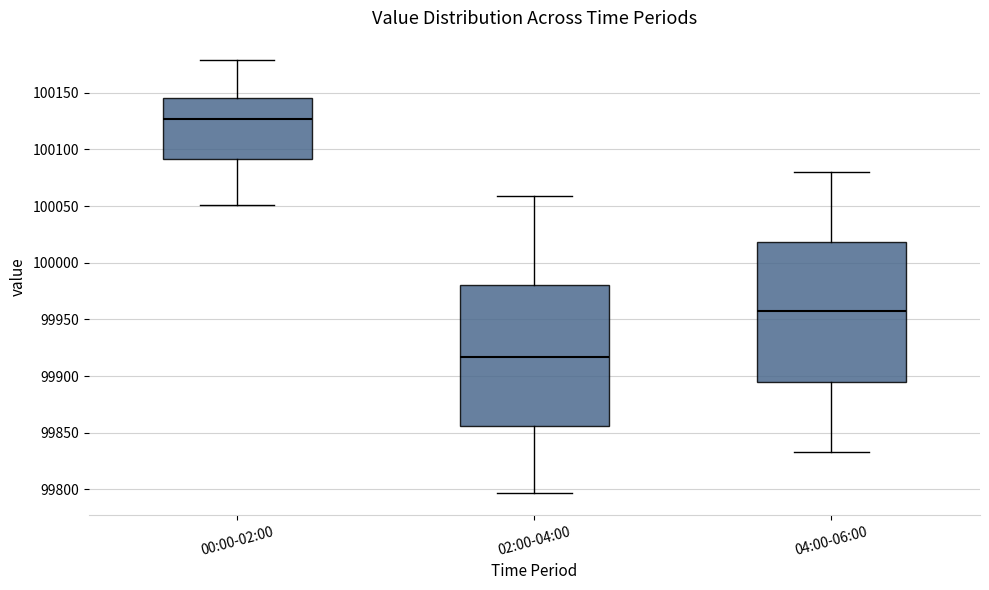

Which box's median line is the lowest?

02:00-04:00